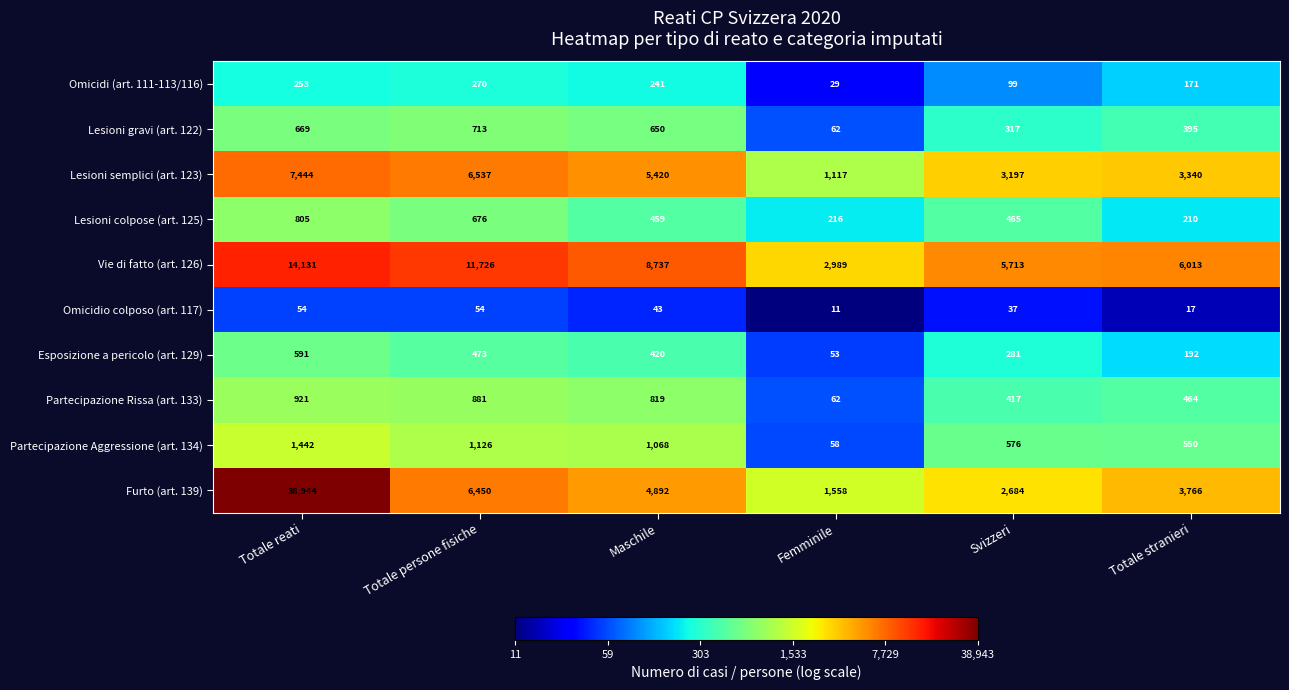

What is the difference between the Lesioni gravi (art. 122) values at Totale reati and Svizzeri?

352